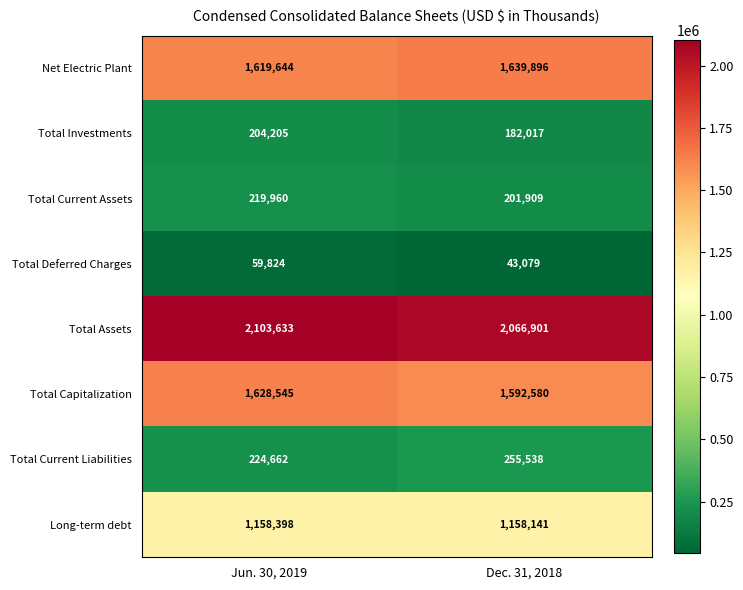

What is the spread (max minus min) of values at Dec. 31, 2018?

2023822